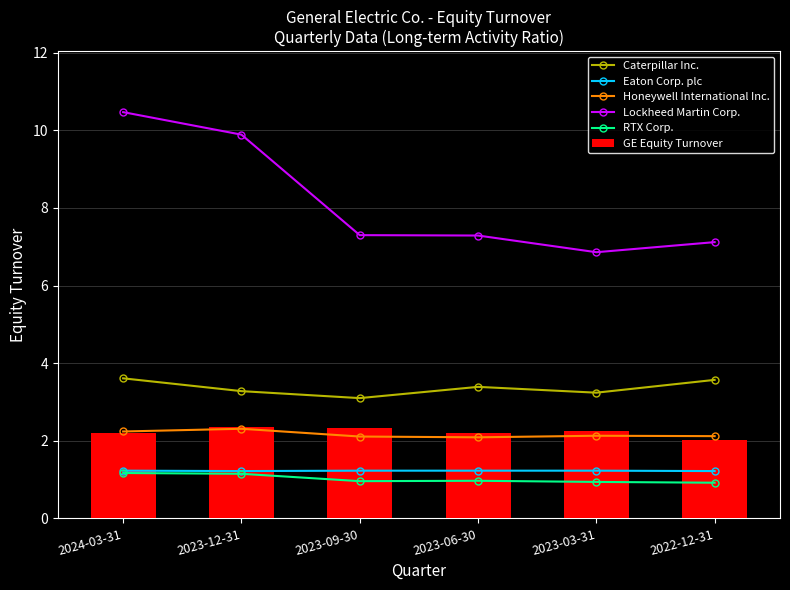

What position from the right is 2023-09-30?

4